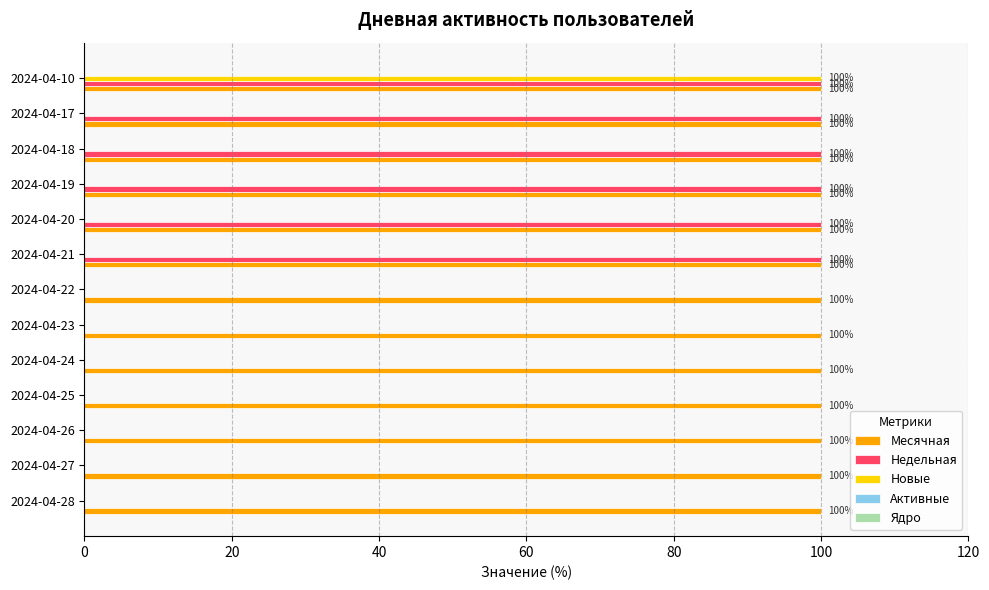

Read the Недельная value at 2024-04-20.

100